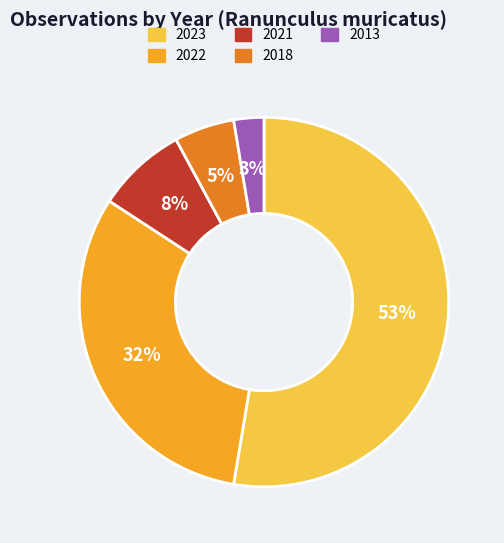

What percentage is the 2021 slice, to the nearest percent?

8%